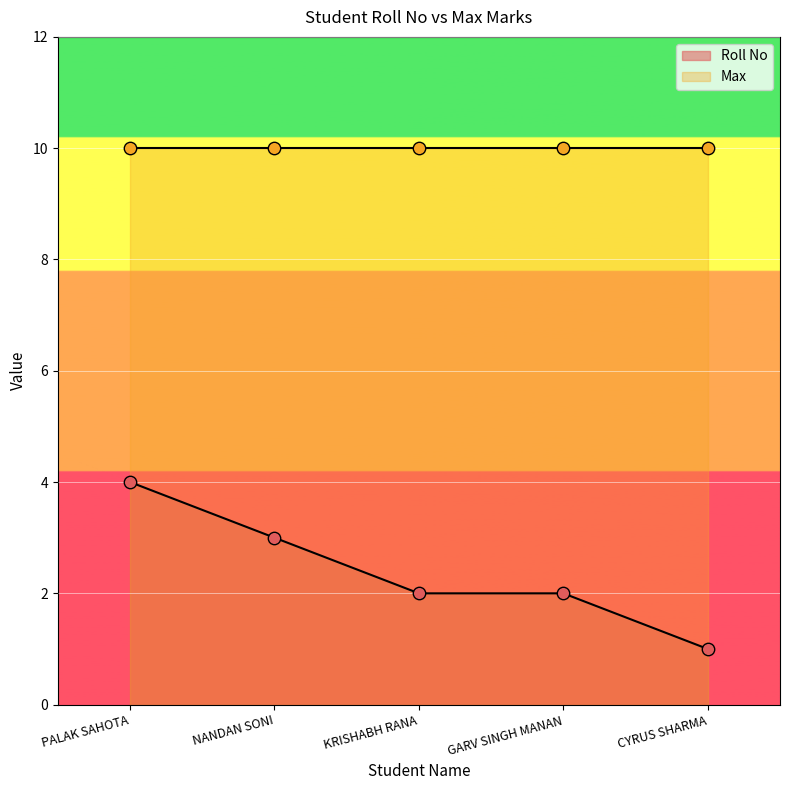

What is the ratio of the value at NANDAN SONI to the value at GARV SINGH MANAN?

1.5